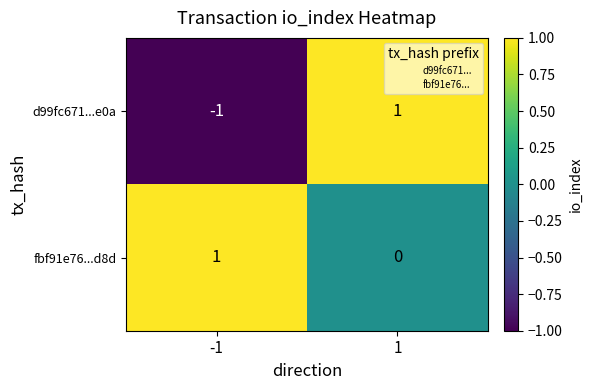

What is the difference between the highest and lowest values at 1?

1